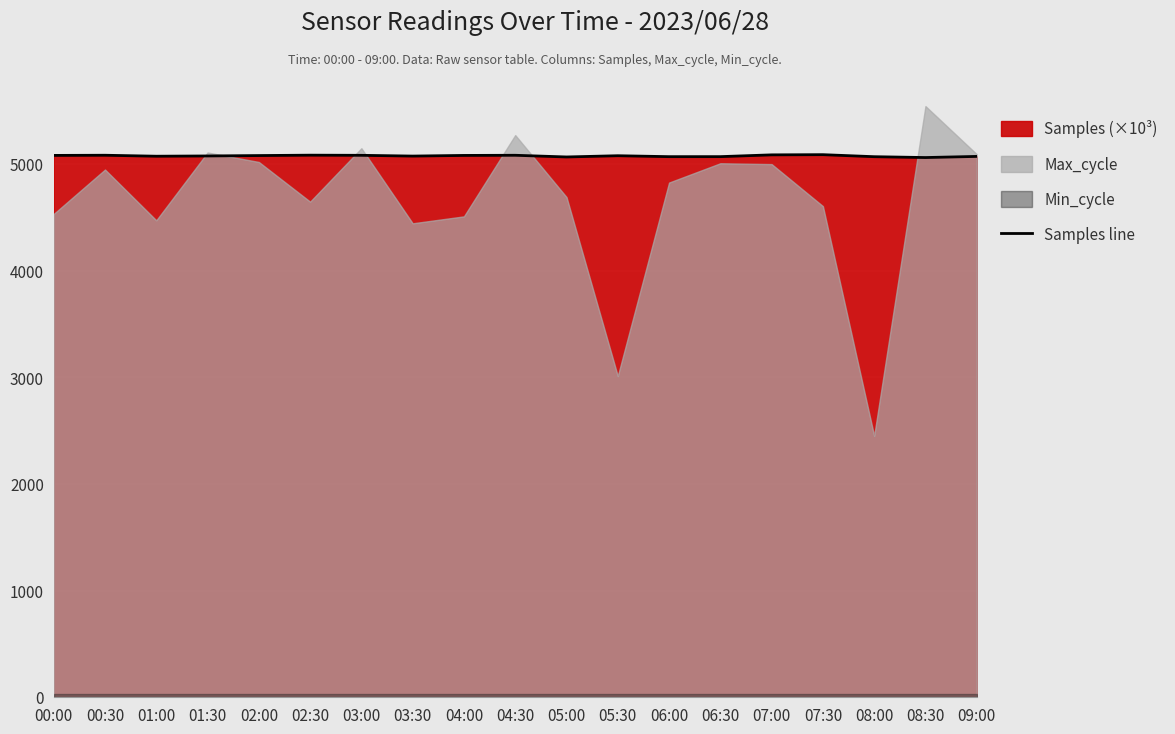

List the labels in order of value, largest first.

07:30, 07:00, 02:30, 00:30, 04:30, 03:00, 00:00, 04:00, 02:00, 05:30, 01:30, 03:30, 01:00, 09:00, 06:30, 06:00, 08:00, 05:00, 08:30